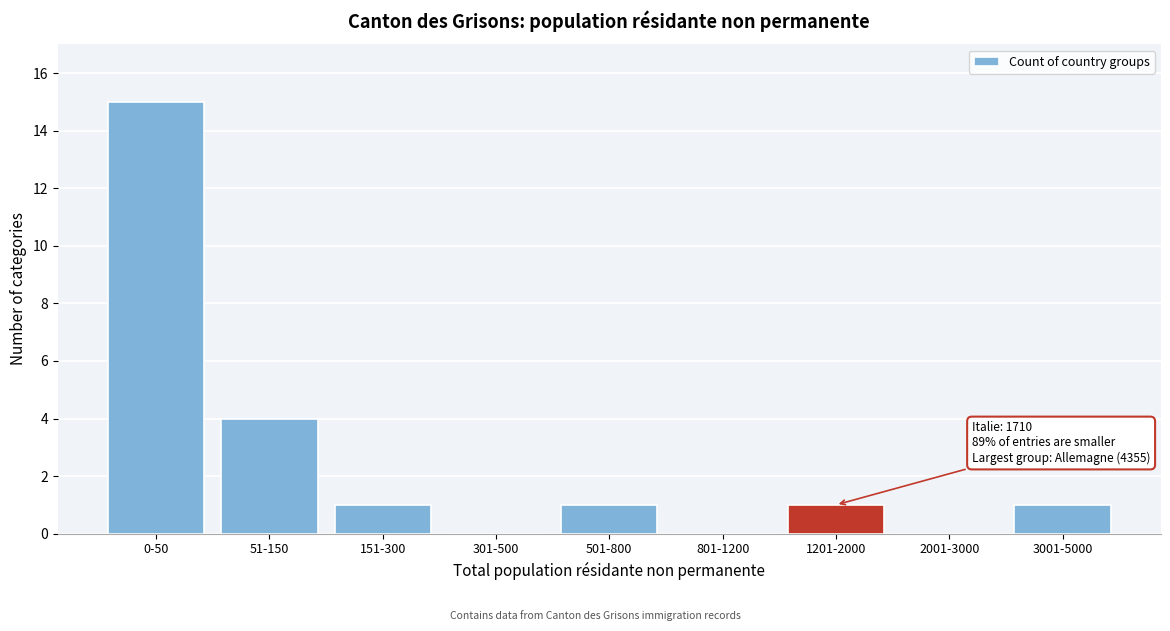

Reading left to right, list all the values displayed in this chart.

0-50=15	51-150=4	151-300=1	301-500=0	501-800=1	801-1200=0	1201-2000=1	2001-3000=0	3001-5000=1